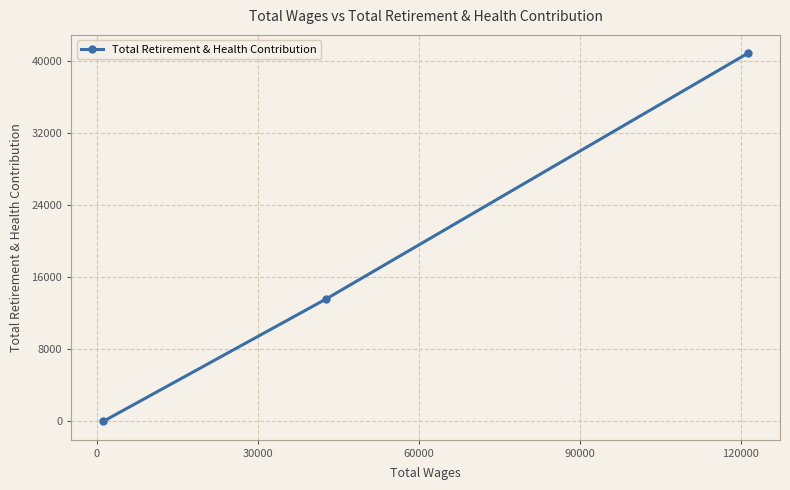

How many data points are less than 13577?

1